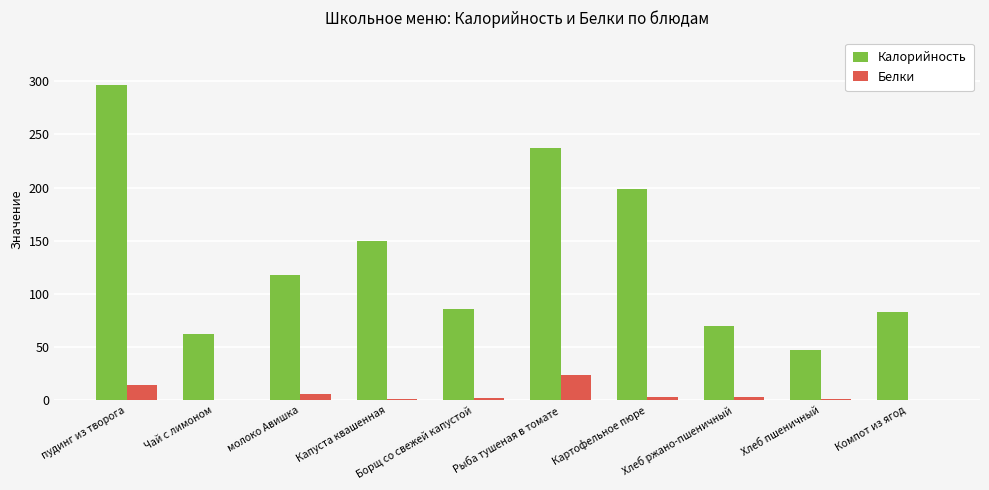

Is the value of Белки at Компот из ягод greater than the value of Калорийность at Борщ со свежей капустой?

No